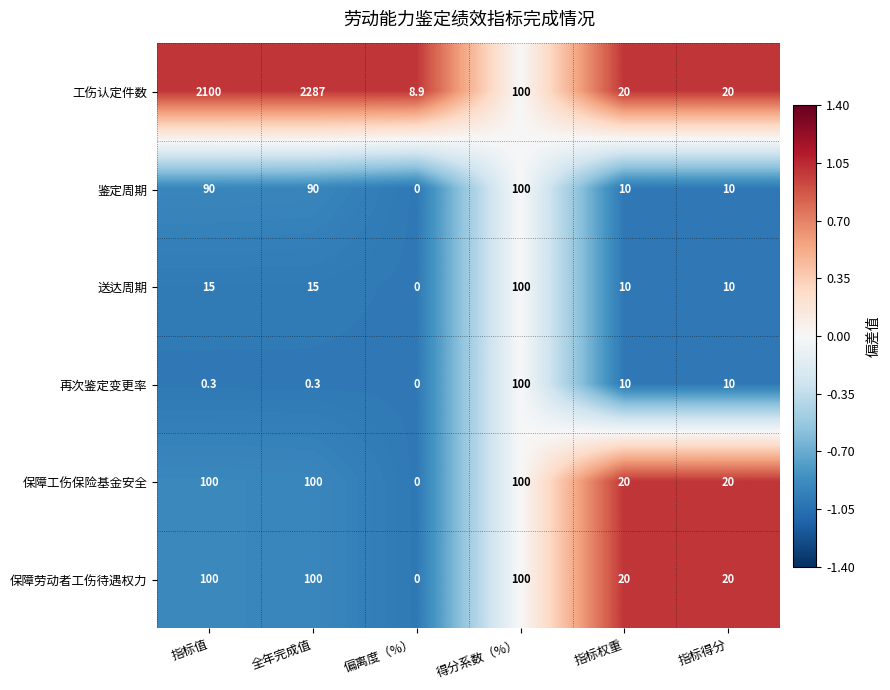

Which series has the largest total across all categories?

工伤认定件数